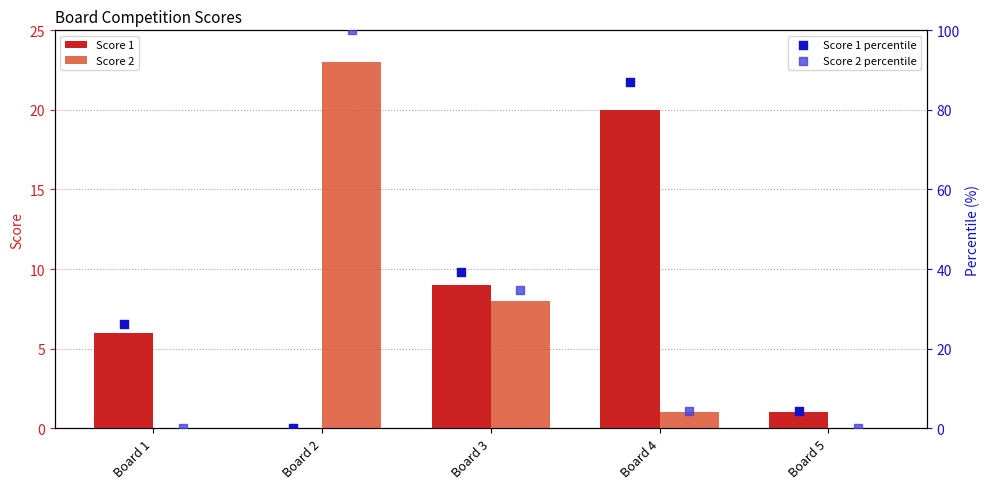

What are all the series names shown in the legend?

Score 1, Score 2, Score 1 percentile, Score 2 percentile